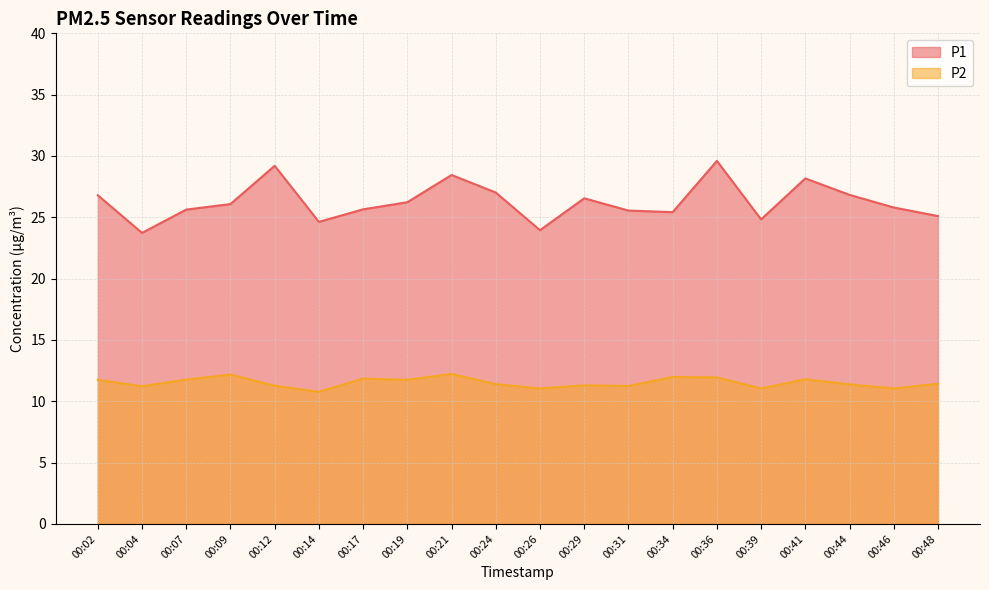

What is the average value of the P1 series?

26.3